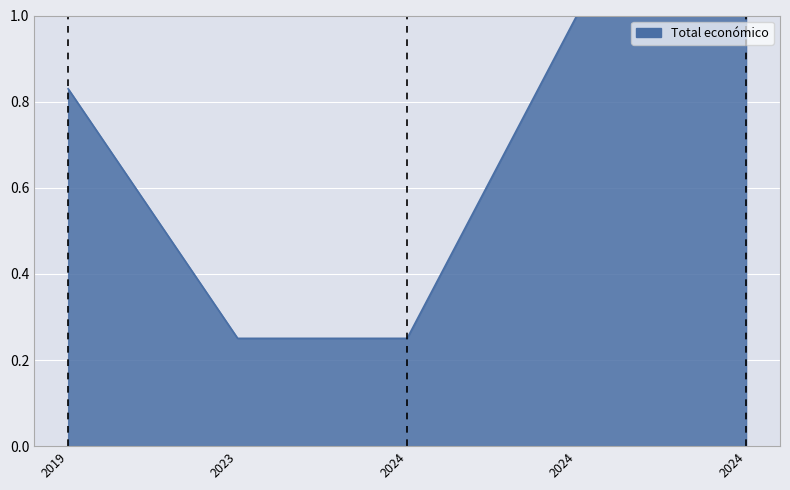

Reading left to right, extract all data points from this chart.

2019=0.8	2023=0.3	2024=0.3	2024=1.0	2024=1.0